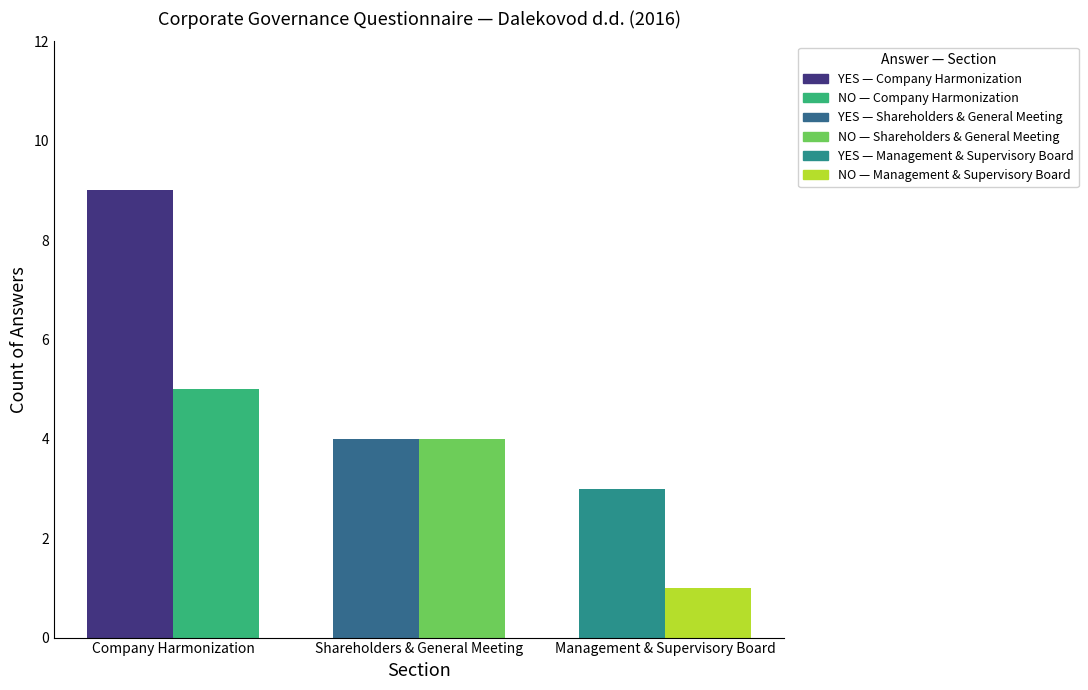

How many data points in NO are less than 4?

1